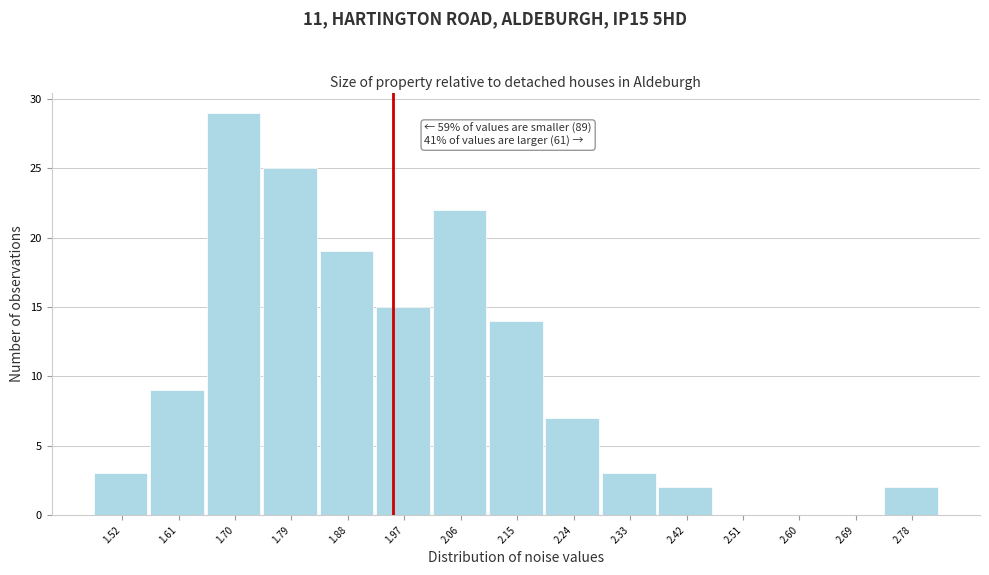

Reading left to right, what are all the values shown in this chart?

1.52=3	1.61=9	1.70=29	1.79=25	1.88=19	1.97=15	2.06=22	2.15=14	2.24=7	2.33=3	2.42=2	2.51=0	2.60=0	2.69=0	2.78=2